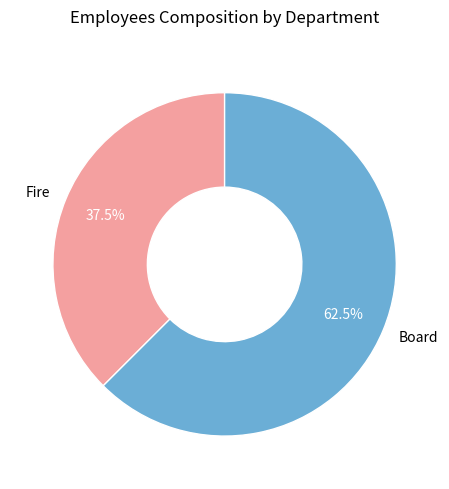

How many segments does this pie chart have?

2